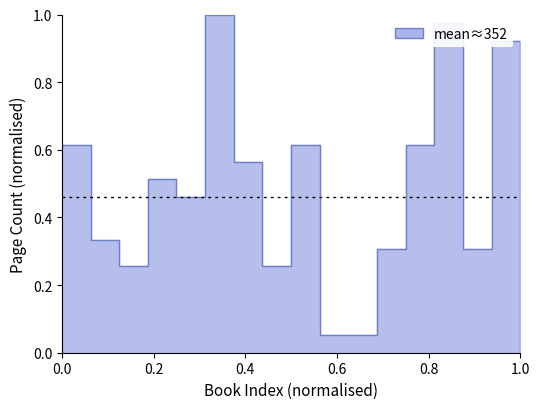

How many distinct data groups are displayed?

1